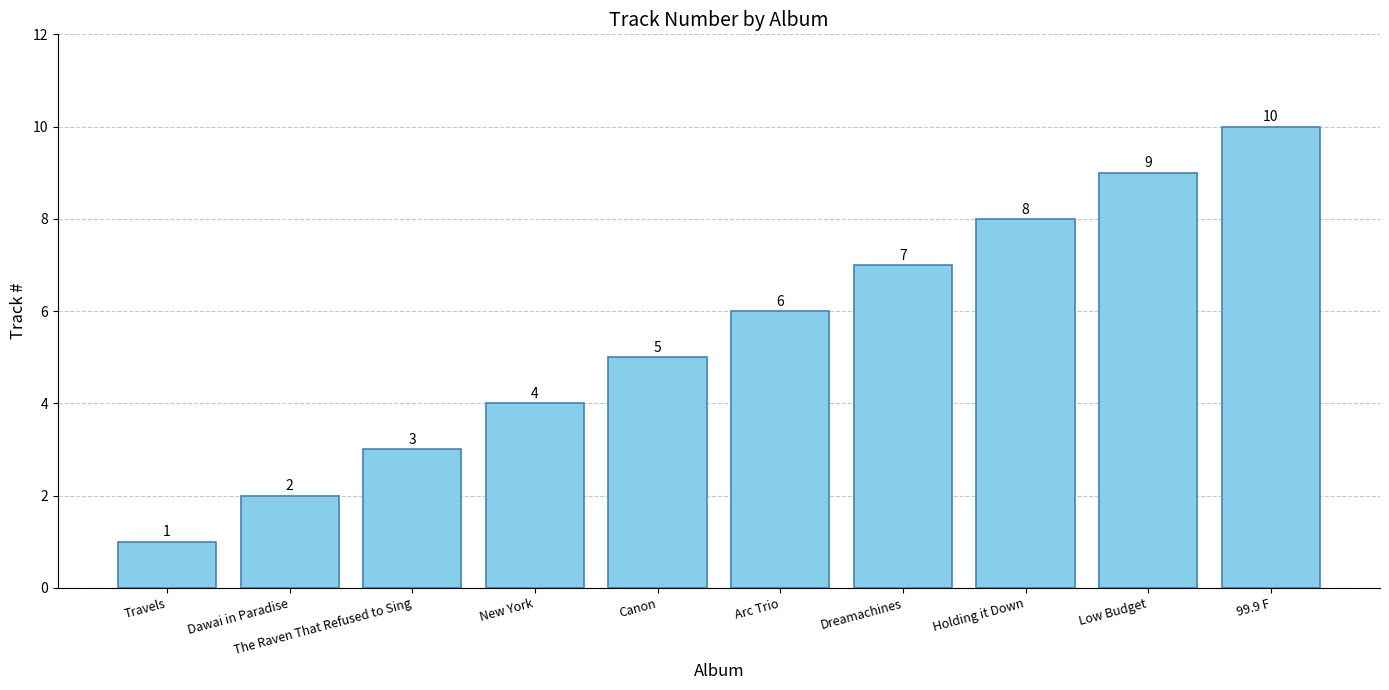

Rank the categories by value from lowest to highest.

Travels, Dawai in Paradise, The Raven That Refused to Sing, New York, Canon, Arc Trio, Dreamachines, Holding it Down, Low Budget, 99.9 F